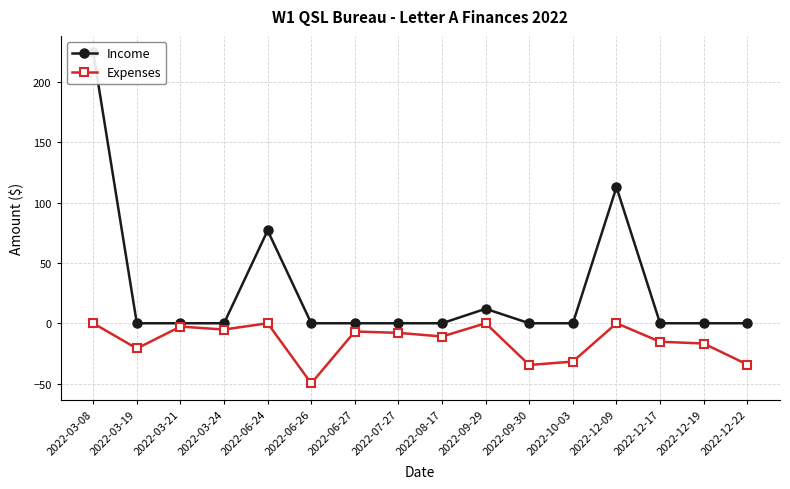

What is the difference between the maximum and minimum values in the Income series?

224.6